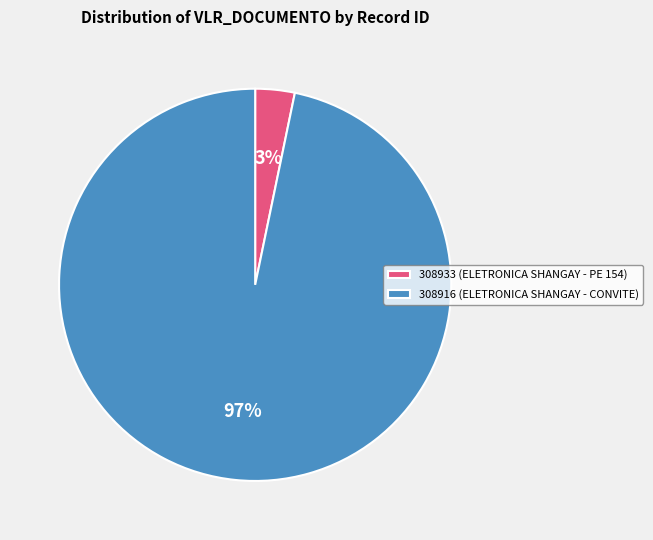

Is there a majority slice in this chart?

Yes